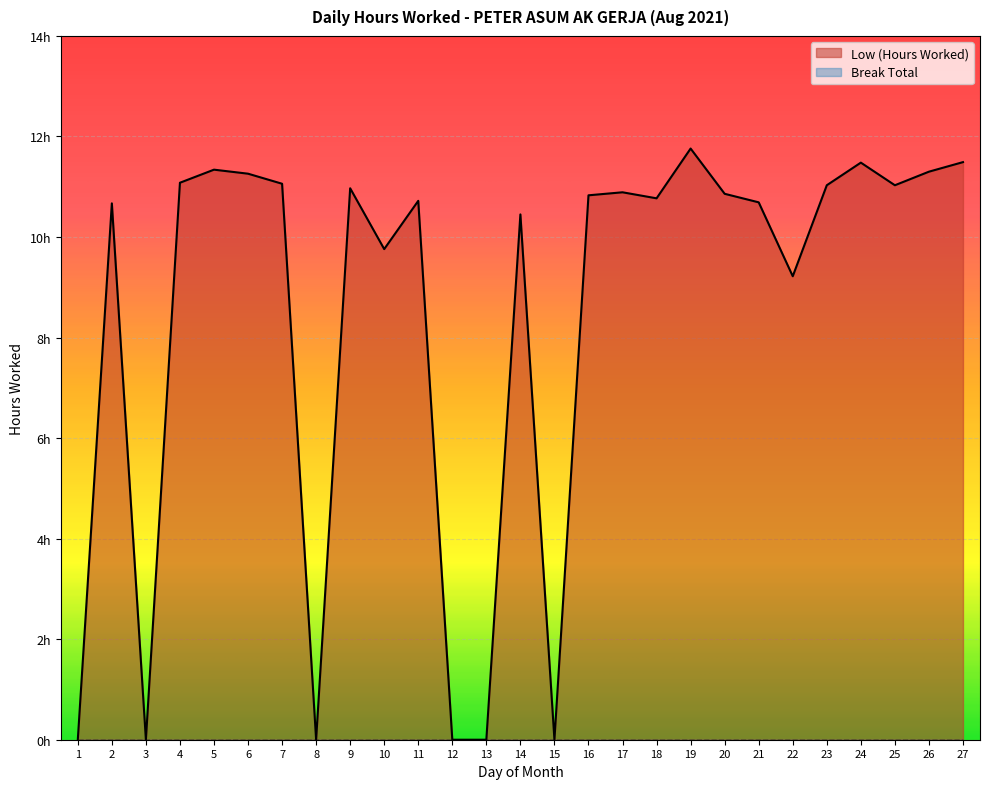

At which category does the chart reach its minimum across all series?

1